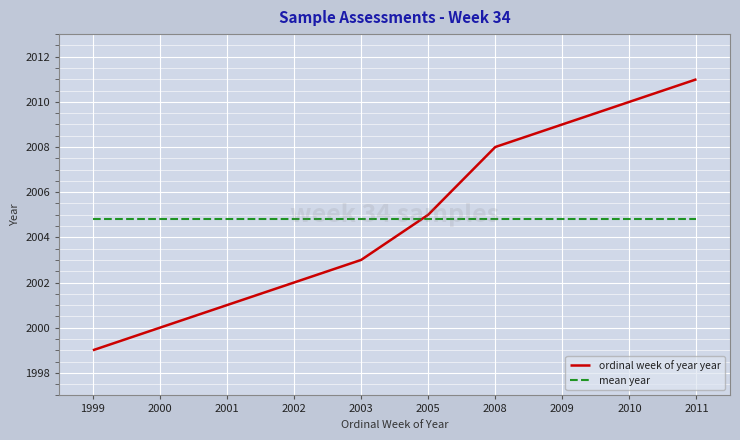

True or false: mean year has a value of 1120.3 at 1999.

False